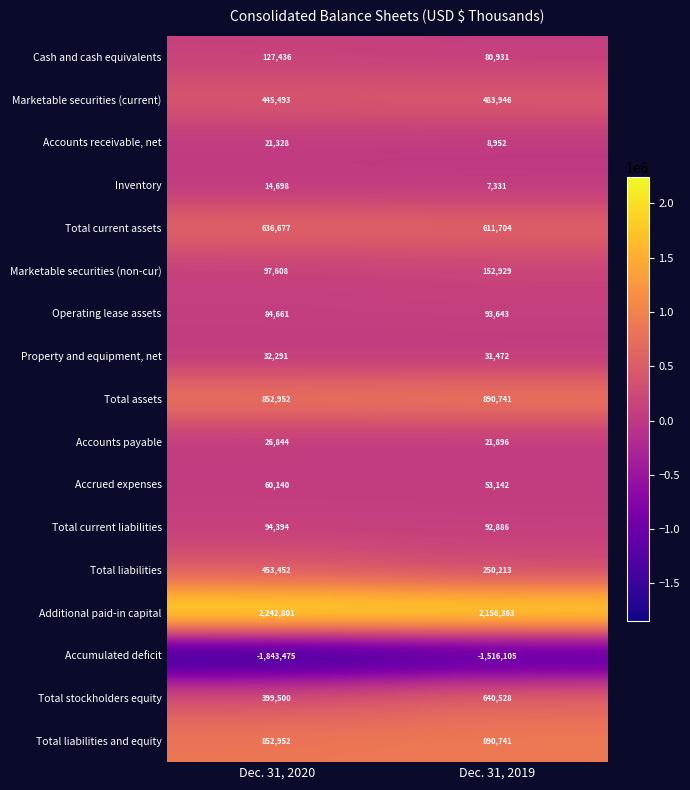

Where is Inventory nearest to the value 11014?

Dec. 31, 2019